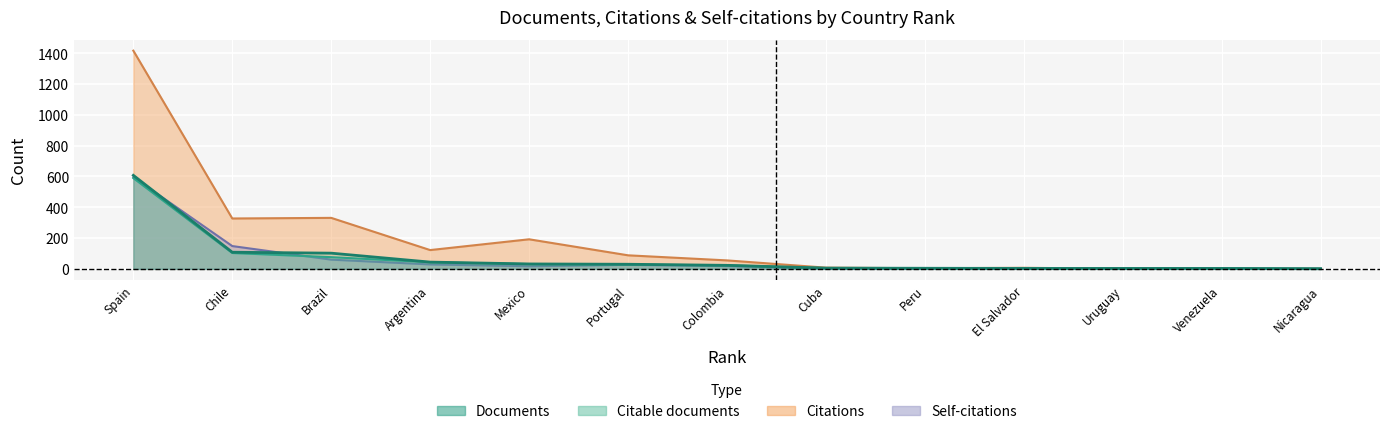

Is the value of Documents at El Salvador greater than the value of Self-citations at Nicaragua?

Yes